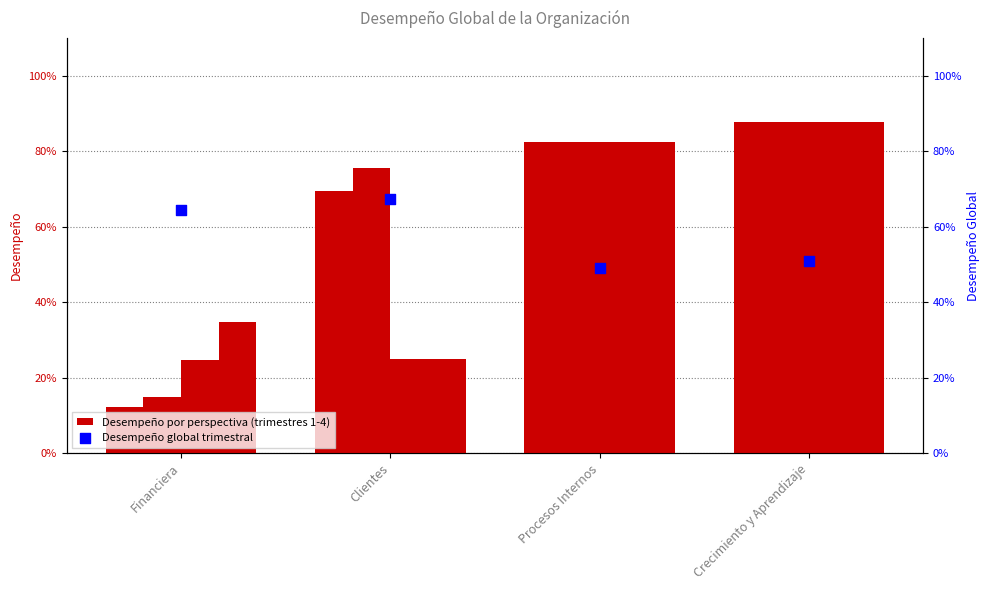

At how many categories does at least one series exceed 0?

4